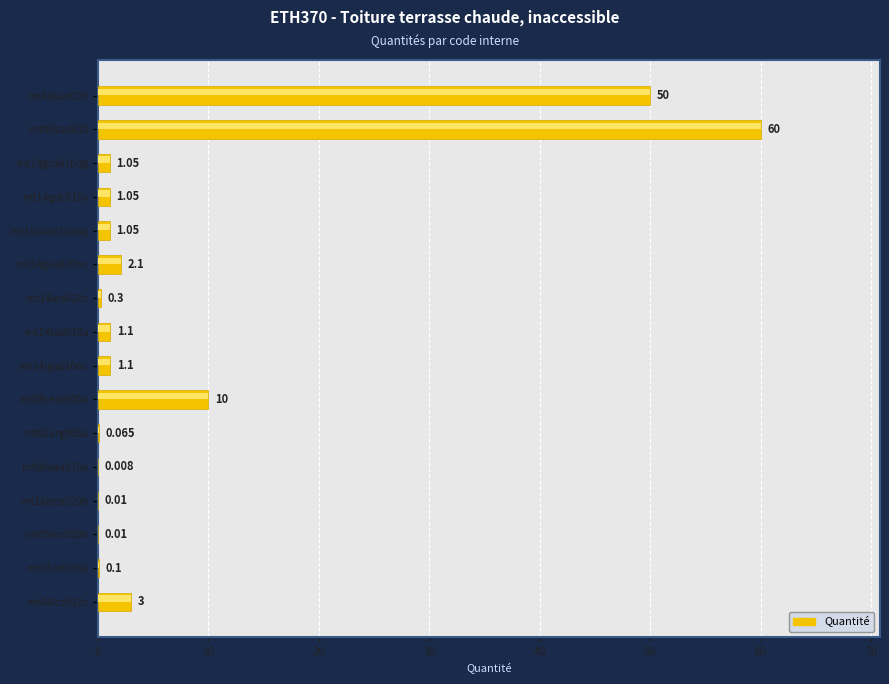

Reading right to left, transcribe all the data shown in this chart.

50.0	60.0	1.1	1.1	1.1	2.1	0.3	1.1	1.1	10.0	0.1	0.0	0.0	0.0	0.1	3.0